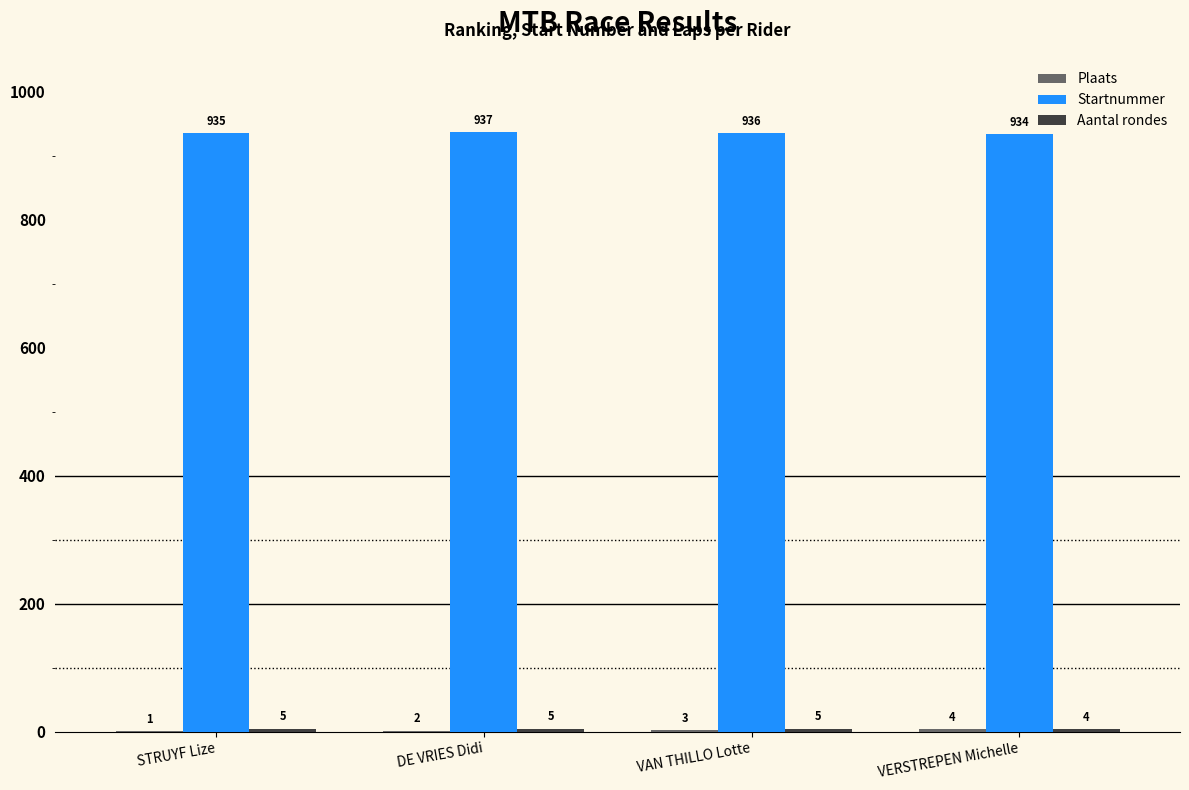

The value of Startnummer at VERSTREPEN Michelle is 934. True or false?

True